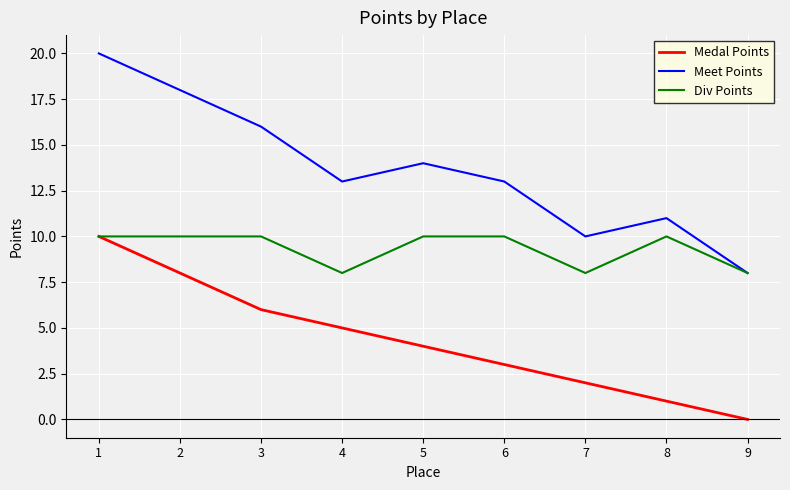

What are all the series names shown in the legend?

Medal Points, Meet Points, Div Points